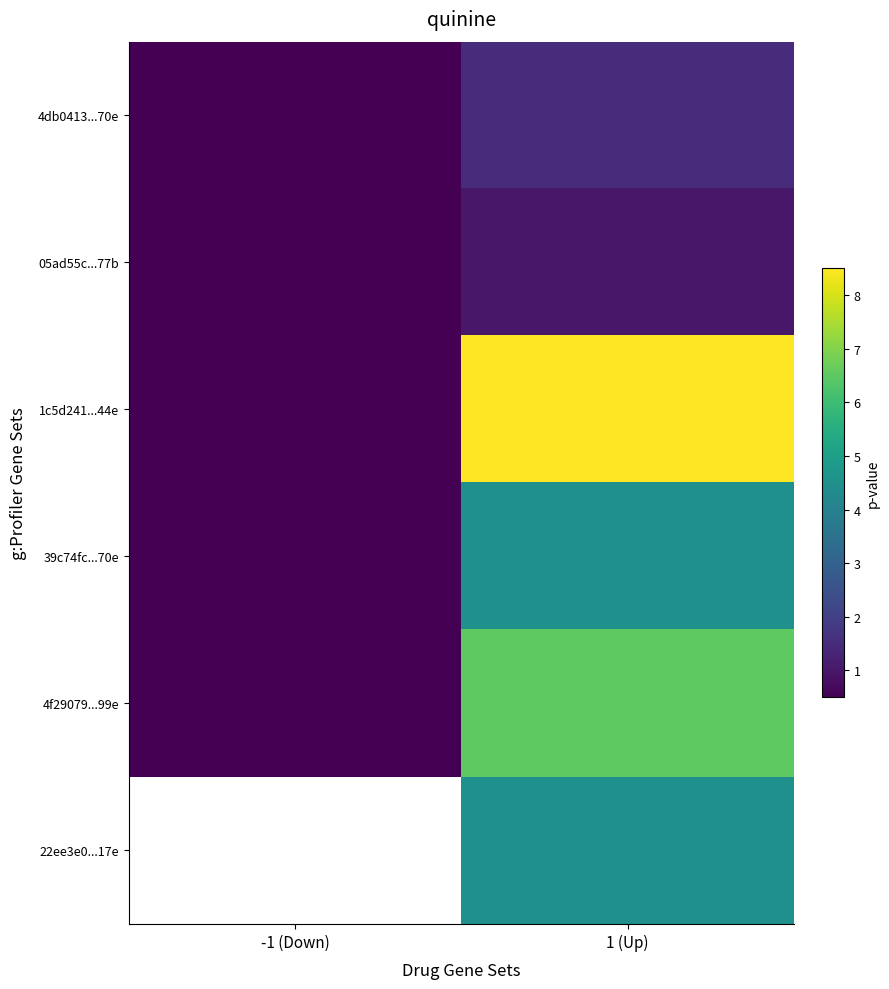

At which category is the sum across all series the highest?

1 (Up)